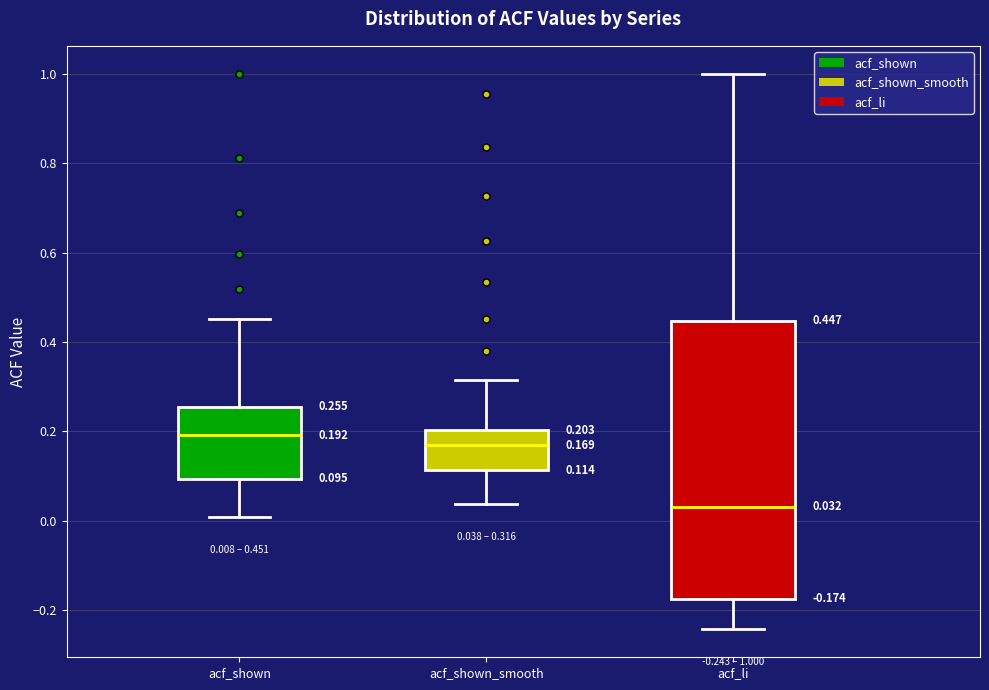

Which box is the tallest, from its lower edge to its upper edge?

acf_li